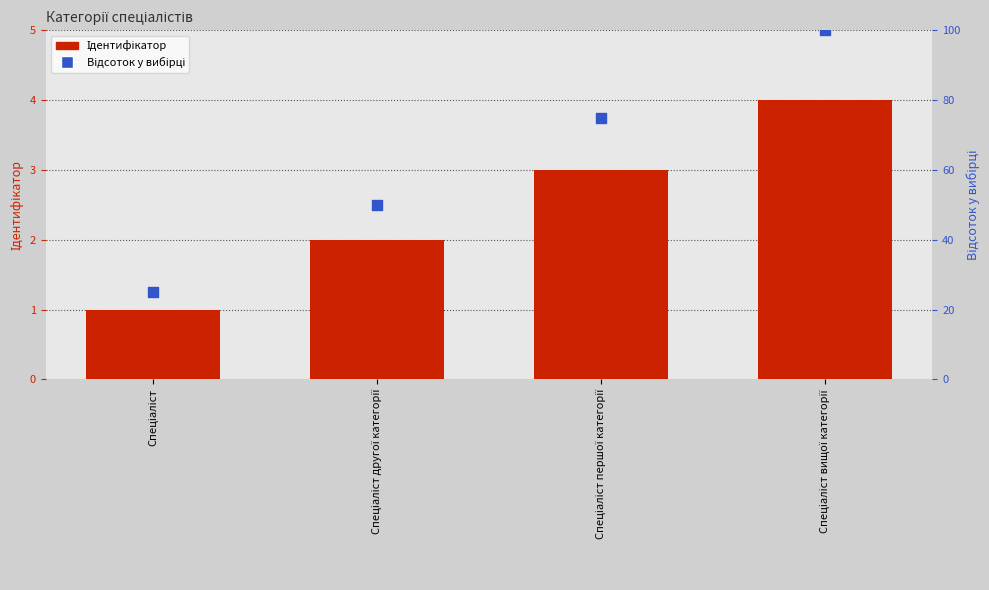

Which series has the largest Y range (max minus min)?

Відсоток у вибірці